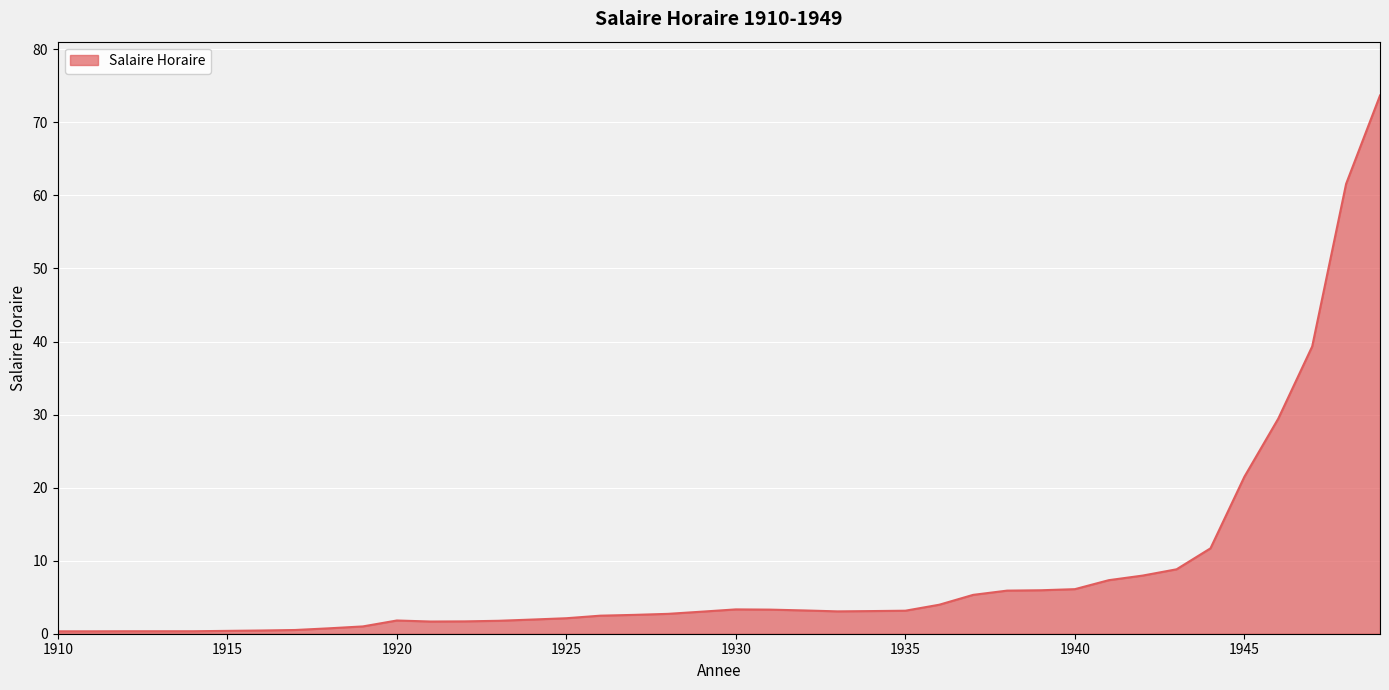

What is the greatest value displayed?

73.7